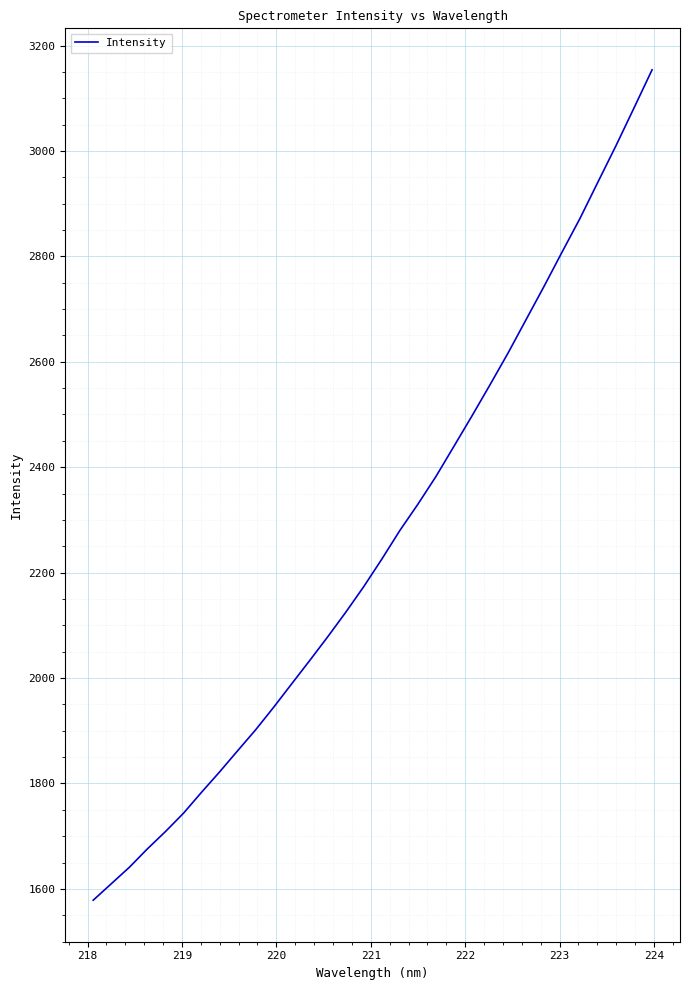

What is the greatest value displayed?

3153.8